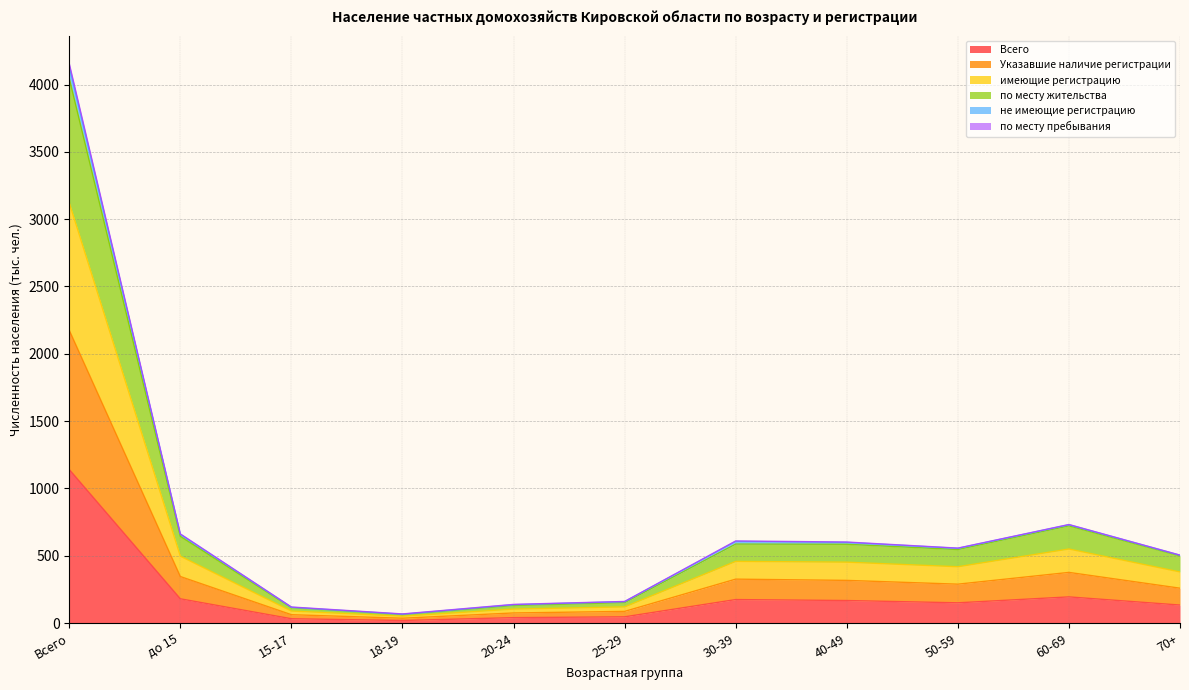

What is the difference between the highest and lowest values at 30-39?

435.3